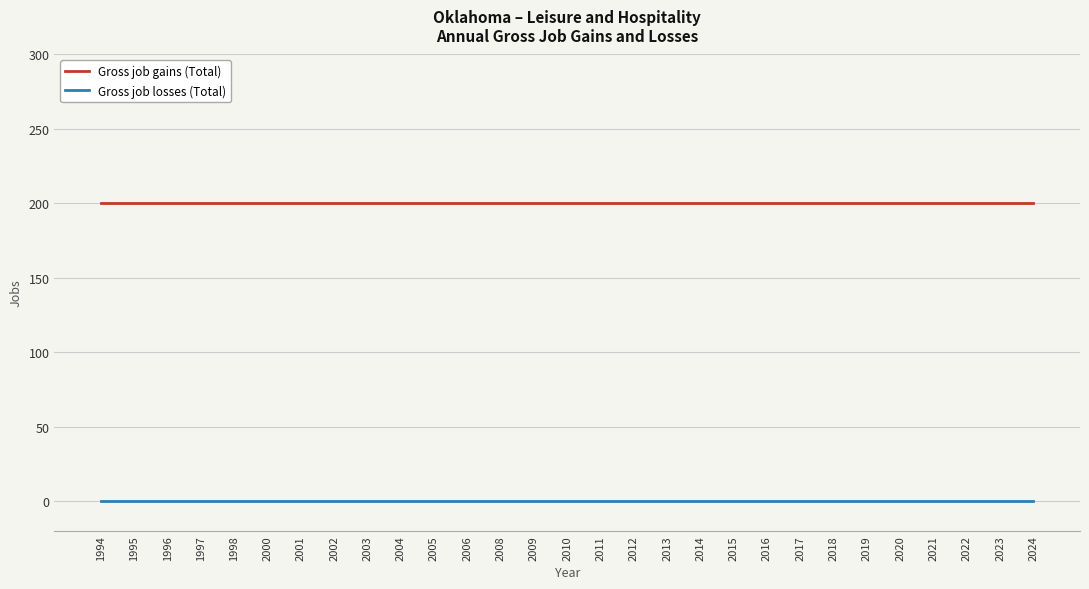

True or false: Gross job losses (Total) and Gross job gains (Total) cross at least once.

False